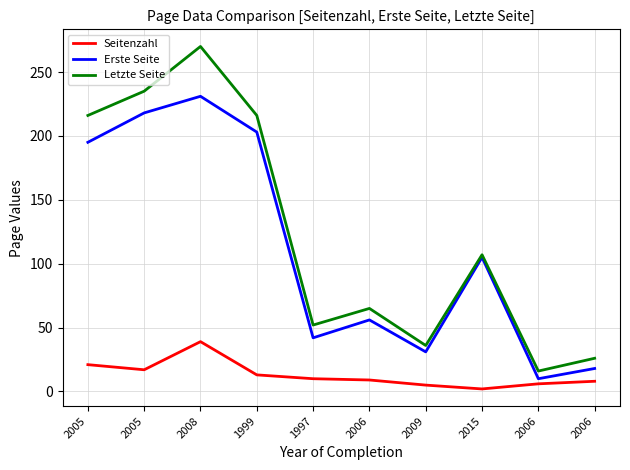

Which series has the largest total across all categories?

Letzte Seite